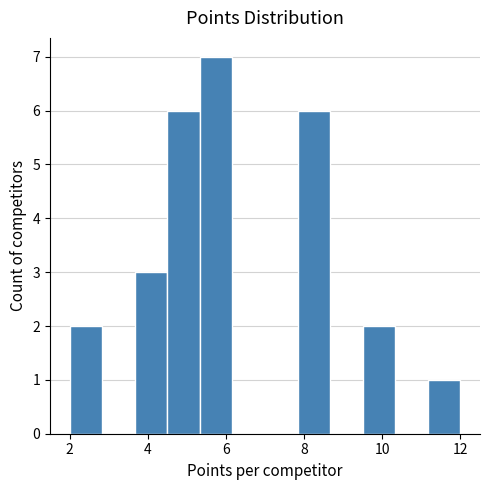

How tall is the bar that spans 4.6 to 5.4 on the x-axis? Neither the bar edges nor the heights are printed on the chart, so give them approximately, as read against the axes.

6